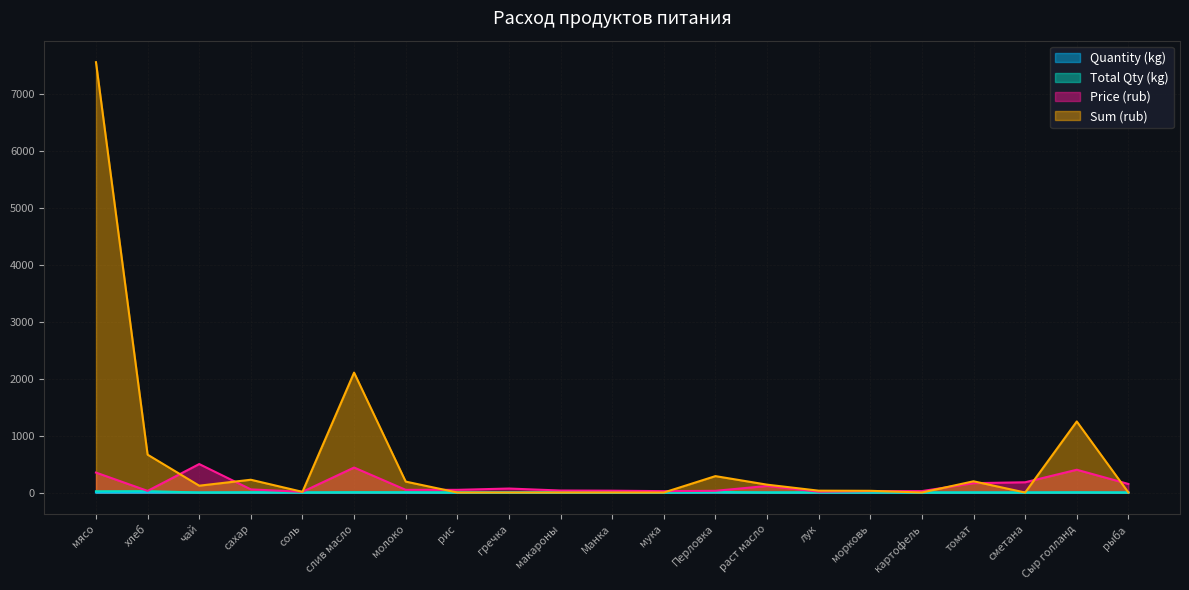

Reading left to right, list all the values displayed in this chart.

Quantity (kg): мясо=0.1	хлеб=0.1	чай=0.0	сахар=0.0	соль=0.0	слив масло=0.0	молоко=0.0	рис=0.0	гречка=0.0	макароны=0.0	Манка=0.0	мука=0.0	Перловка=0.0	раст масло=0.0	лук=0.0	морковь=0.0	картофель=0.0	томат=0.0	сметана=0.0	Сыр голланд=0.0	рыба=0.0
Total Qty (kg): мясо=21.6	хлеб=23.3	чай=0.2	сахар=4.1	соль=1.0	слив масло=4.8	молоко=4.1	рис=0.0	гречка=0.0	макароны=0.0	Манка=0.0	мука=0.0	Перловка=9.6	раст масло=1.2	лук=2.2	морковь=1.2	картофель=0.0	томат=1.2	сметана=0.0	Сыр голланд=3.1	рыба=0.0
Price (rub): мясо=350.0	хлеб=28.6	чай=500.0	сахар=55.0	соль=12.0	слив масло=438.9	молоко=47.0	рис=47.0	гречка=70.0	макароны=35.0	Манка=32.0	мука=24.0	Перловка=30.0	раст масло=115.0	лук=15.0	морковь=25.0	картофель=25.0	томат=164.3	сметана=180.0	Сыр голланд=400.0	рыба=150.0
Sum (rub): мясо=7560.0	хлеб=665.1	чай=120.0	сахар=224.4	соль=11.5	слив масло=2106.7	молоко=191.8	рис=0.0	гречка=0.0	макароны=0.0	Манка=0.0	мука=0.0	Перловка=288.0	раст масло=138.0	лук=32.4	морковь=30.0	картофель=0.0	томат=197.2	сметана=0.0	Сыр голланд=1248.0	рыба=0.0